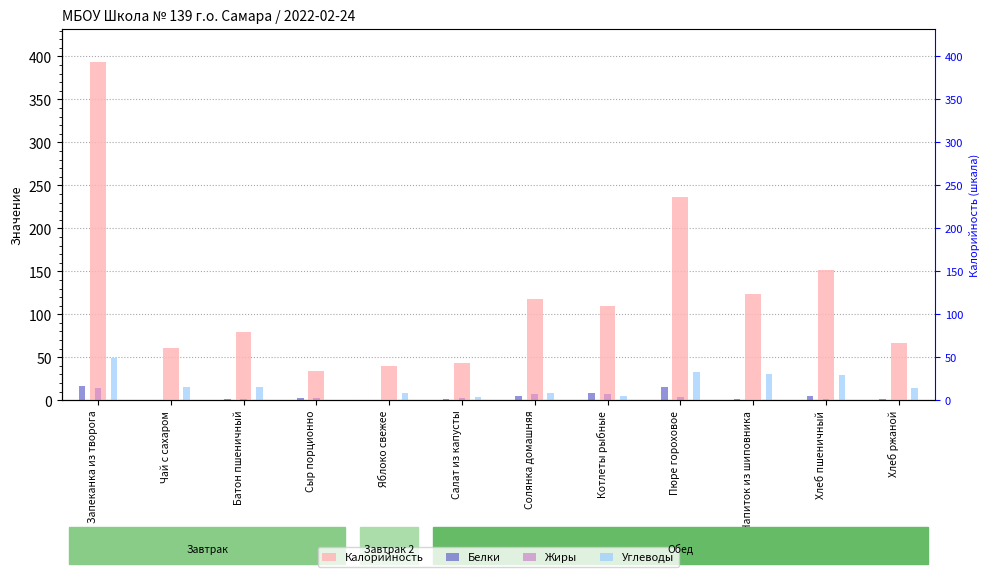

At which label does Углеводы first exceed 15?

Запеканка из творога